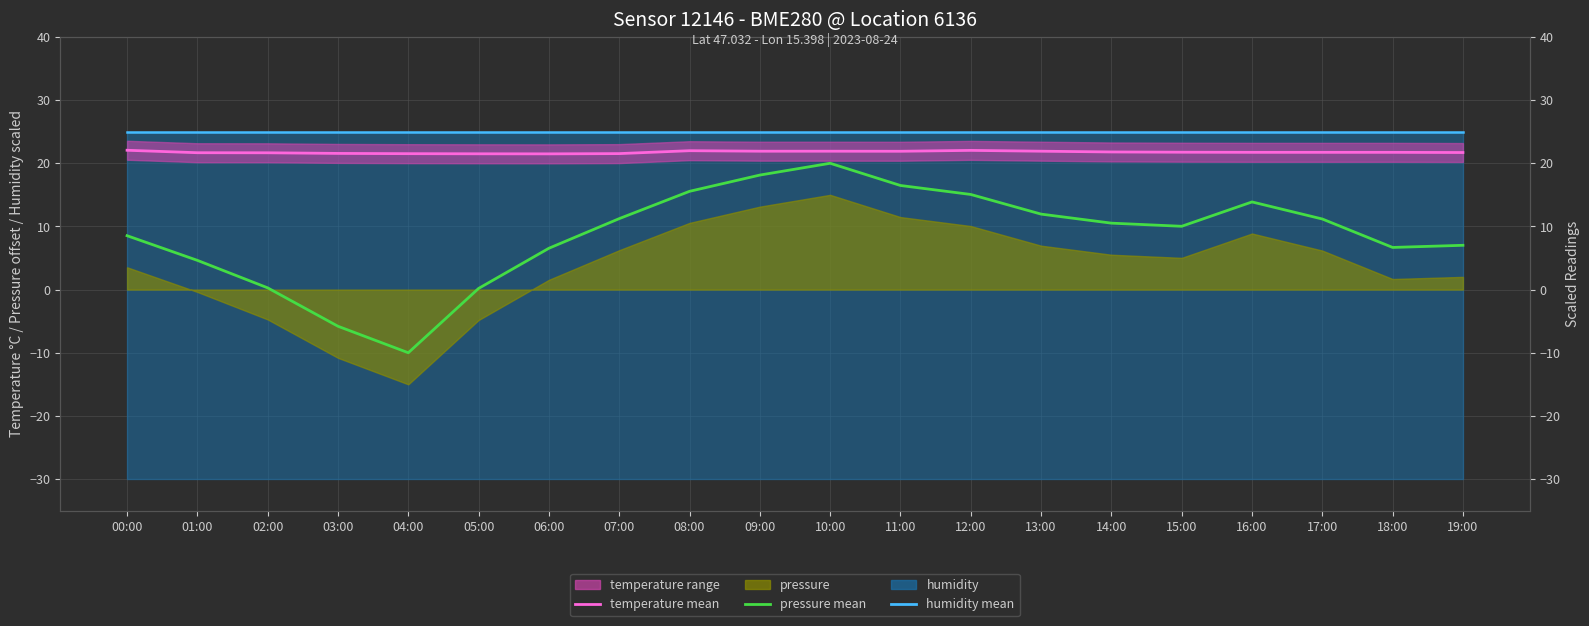

Reading left to right, list all the values displayed in this chart.

temperature mean: 00:00=22.1	01:00=21.7	02:00=21.7	03:00=21.6	04:00=21.5	05:00=21.5	06:00=21.5	07:00=21.5	08:00=22.0	09:00=21.9	10:00=21.9	11:00=21.9	12:00=22.0	13:00=21.9	14:00=21.8	15:00=21.8	16:00=21.7	17:00=21.7	18:00=21.7	19:00=21.7
pressure mean: 00:00=8.5	01:00=4.6	02:00=0.3	03:00=-5.8	04:00=-10.0	05:00=0.2	06:00=6.5	07:00=11.2	08:00=15.6	09:00=18.1	10:00=20.0	11:00=16.5	12:00=15.1	13:00=12.0	14:00=10.5	15:00=10.0	16:00=13.9	17:00=11.2	18:00=6.7	19:00=7.0
humidity mean: 00:00=25.0	01:00=25.0	02:00=25.0	03:00=25.0	04:00=25.0	05:00=25.0	06:00=25.0	07:00=25.0	08:00=25.0	09:00=25.0	10:00=25.0	11:00=25.0	12:00=25.0	13:00=25.0	14:00=25.0	15:00=25.0	16:00=25.0	17:00=25.0	18:00=25.0	19:00=25.0